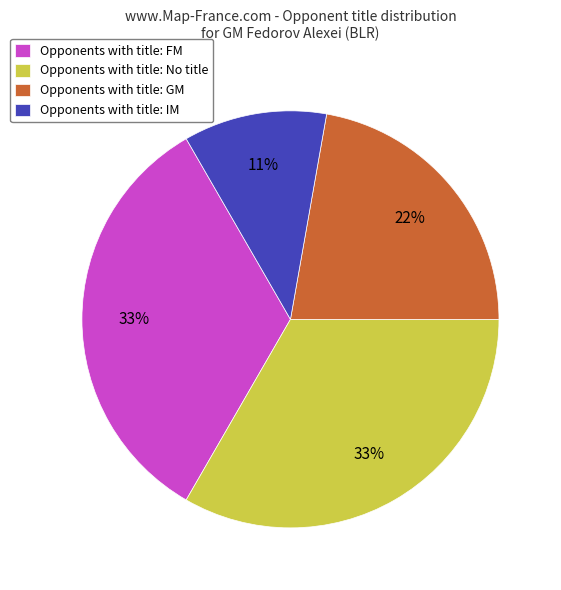

To the nearest percent, what percentage of the pie is Opponents with title: FM?

33%